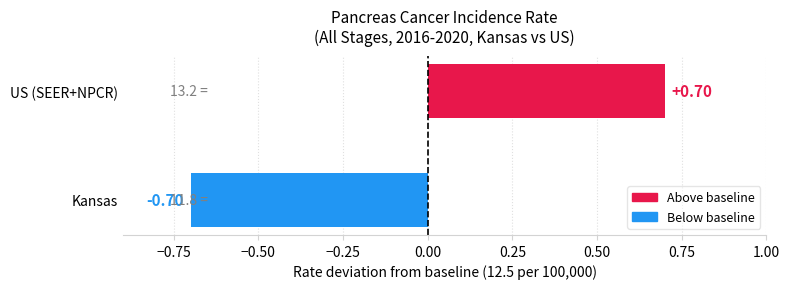

What is the greatest value displayed?

0.7